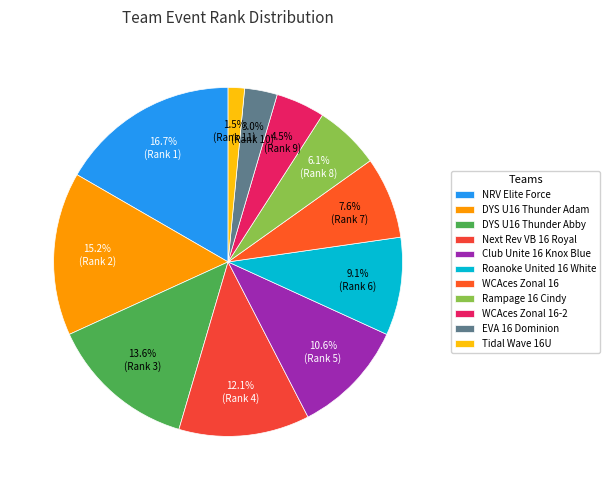

How many slices are in this pie chart?

11